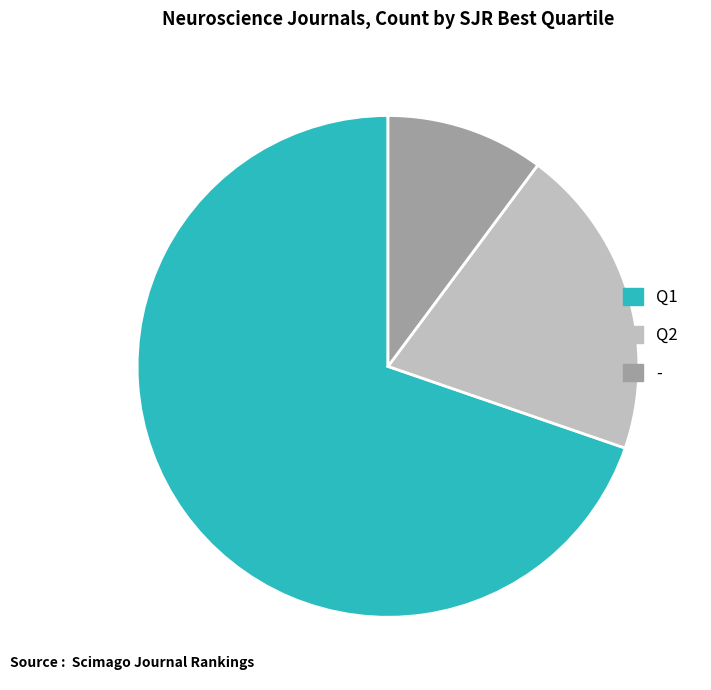

How many slices are in this pie chart?

3